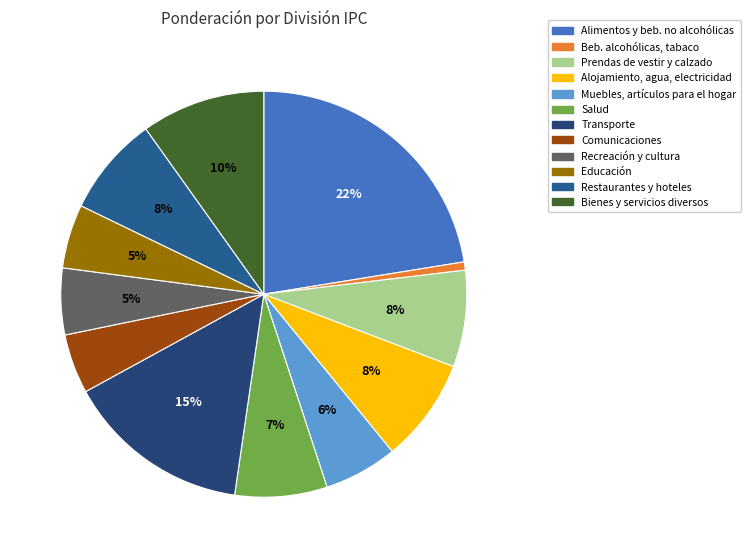

Which slice is the smallest?

Bebidas alcohólicas, tabaco y estupefacientes